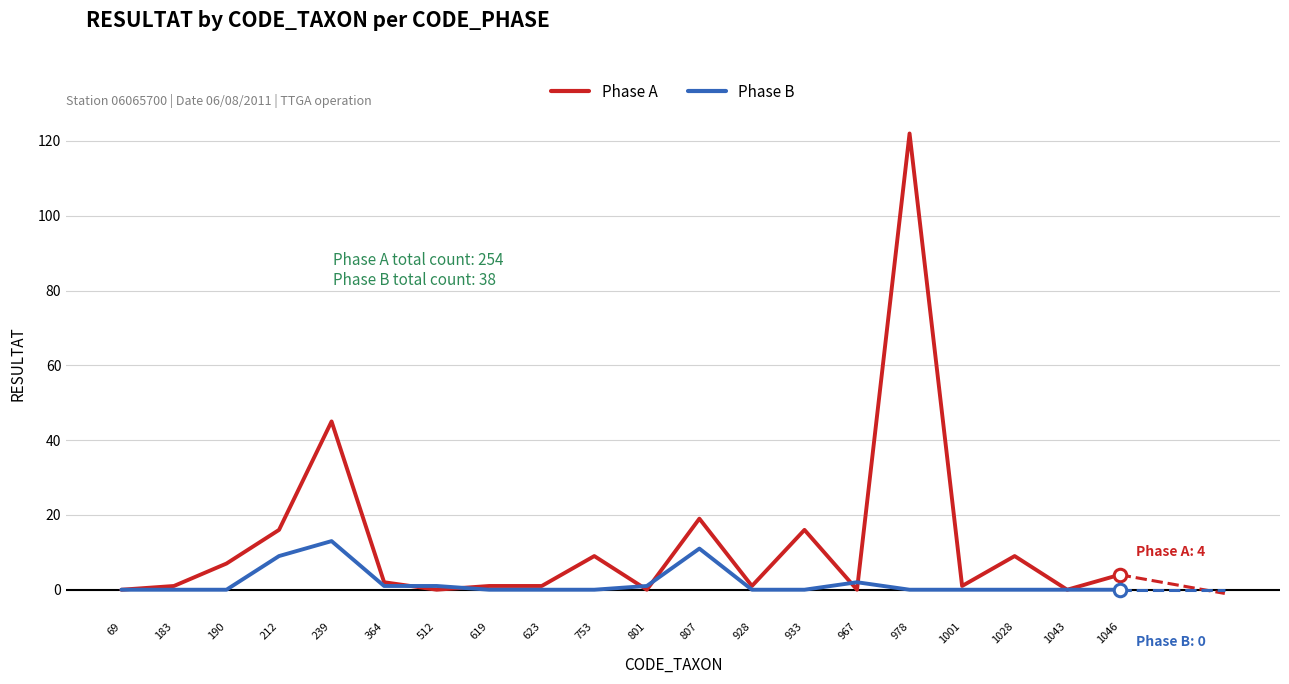

Does the chart display data point markers on the line(s)?

No